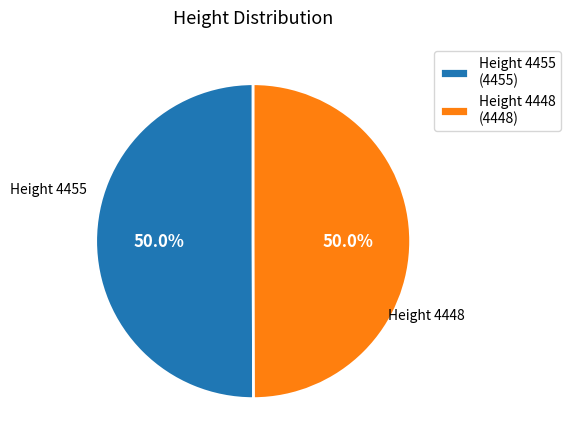

To the nearest percent, what is the average slice percentage?

50%